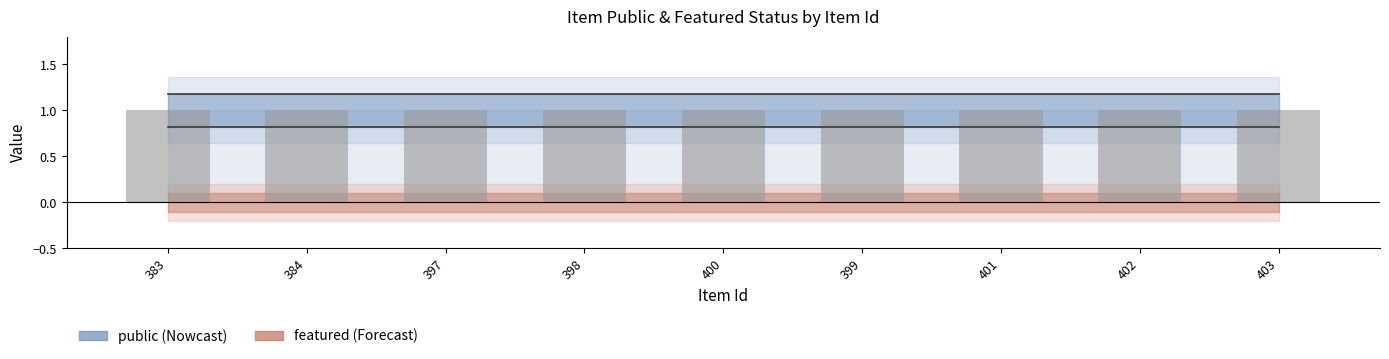

Reading right to left, what are all the values shown in this chart?

public: 1	1	1	1	1	1	1	1	1
featured: 0	0	0	0	0	0	0	0	0